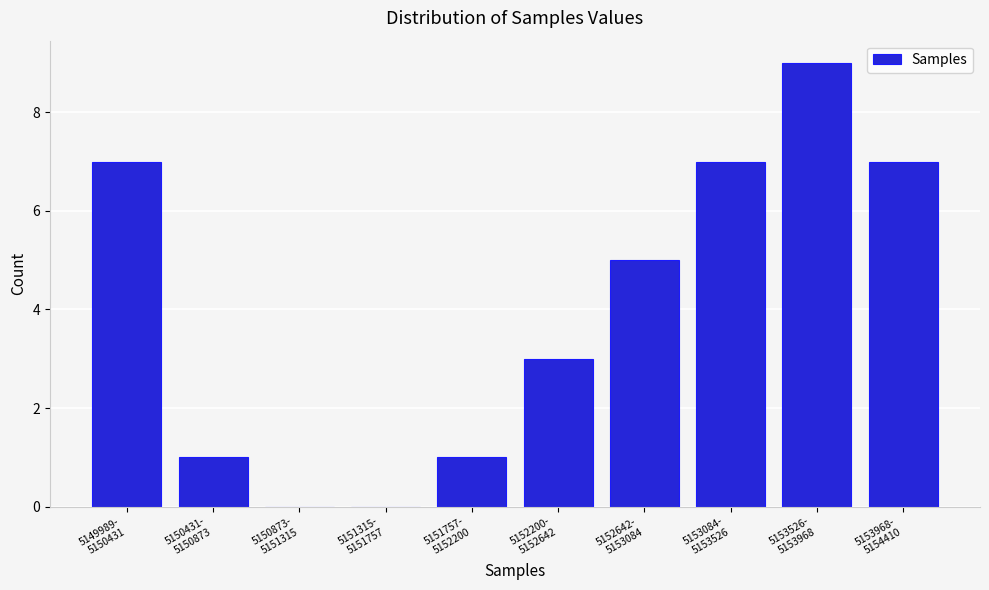

What is the maximum value shown in the chart?

9